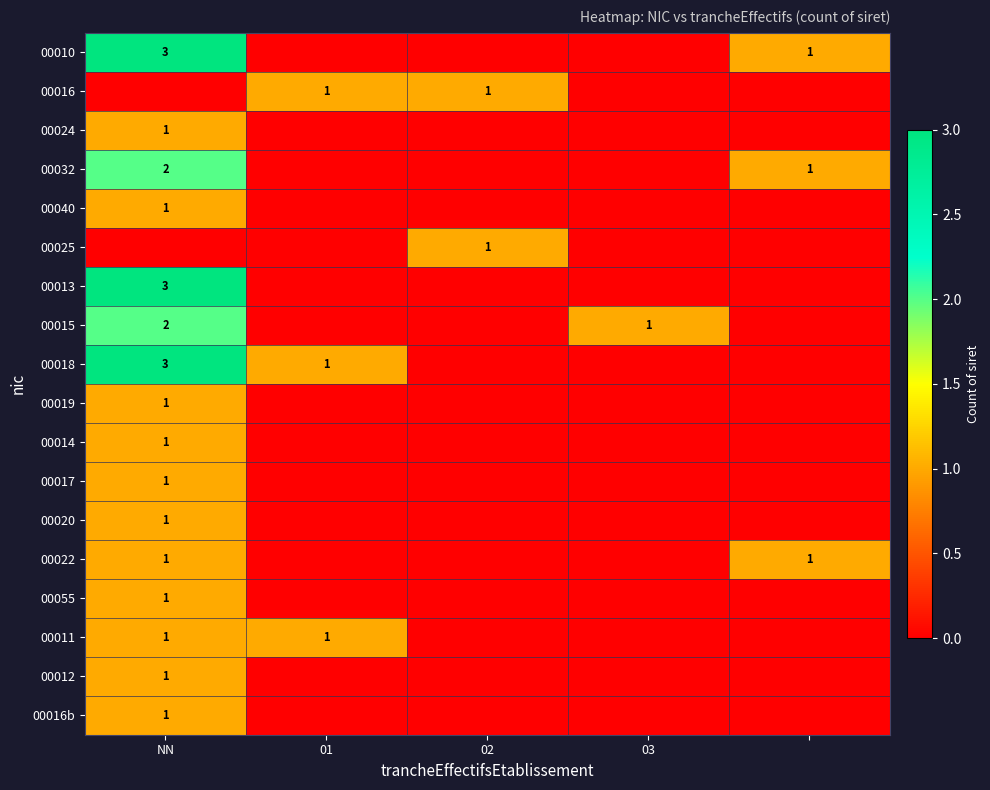

Is it true that 00015 equals 1 at 03?

True